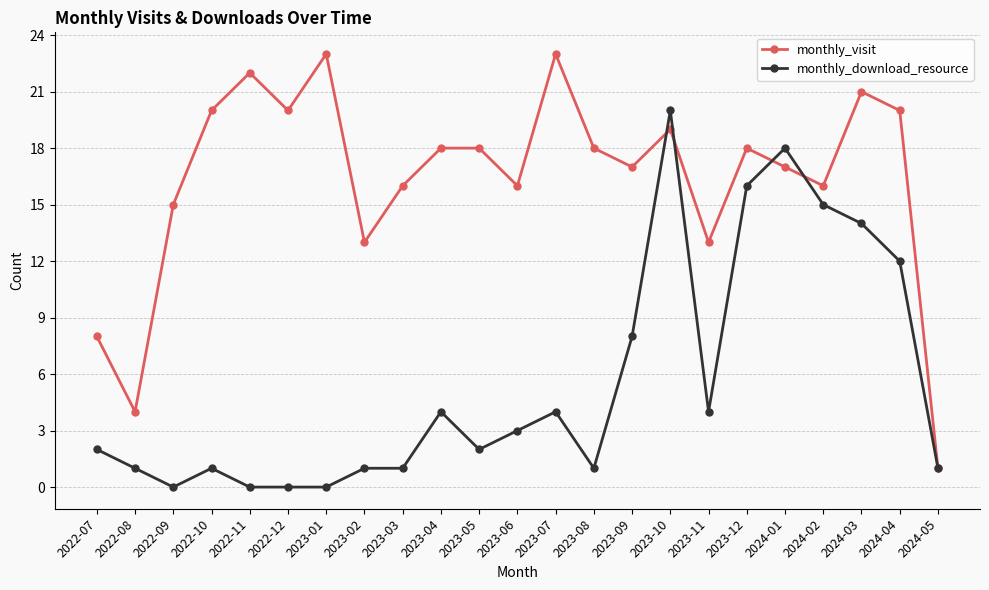

Is it true that monthly_visit equals 20 at 2024-04?

True